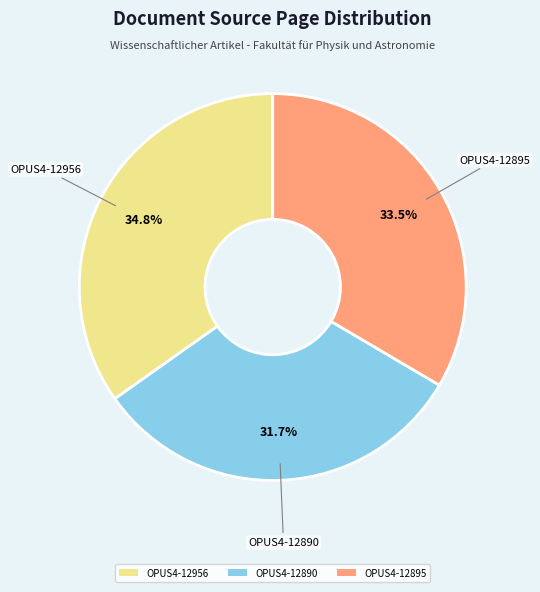

The OPUS4-12956 slice represents 28% of the pie. True or false?

False